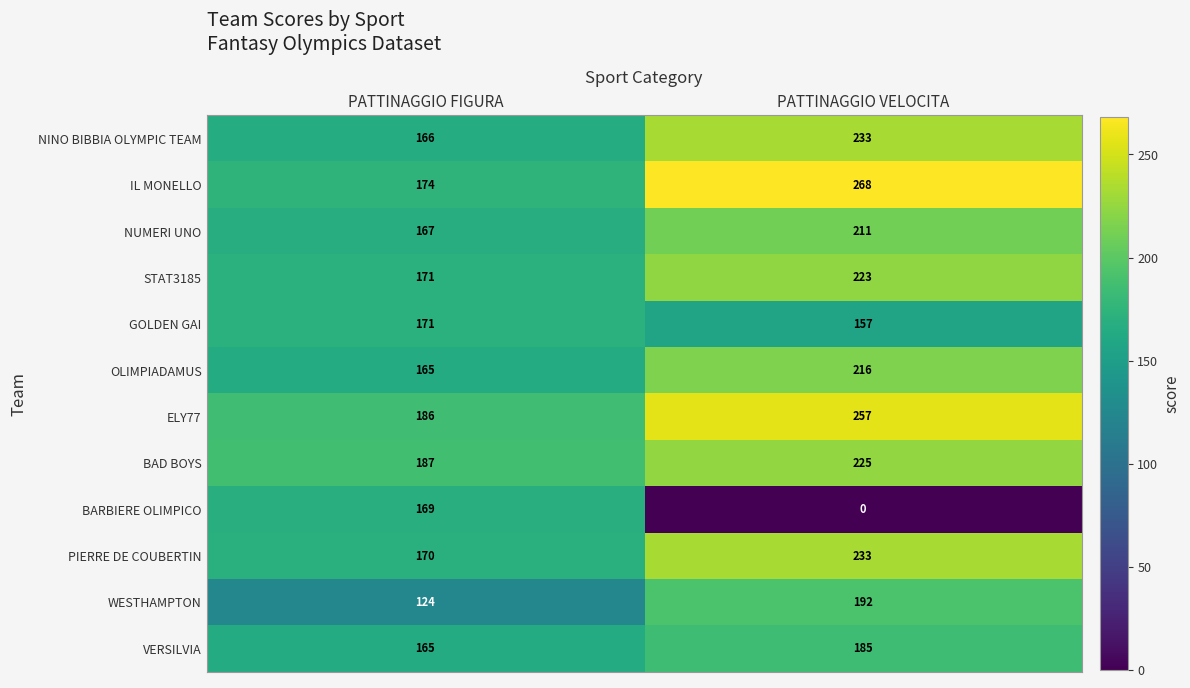

Is it true that GOLDEN GAI equals 35 at PATTINAGGIO FIGURA?

False